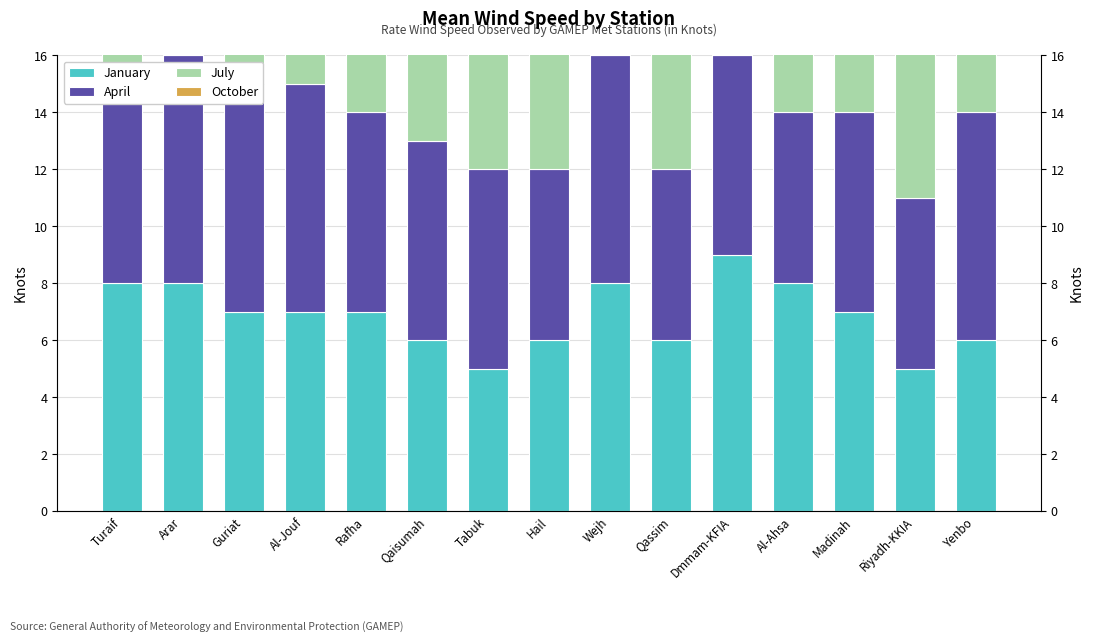

At which label is January closest to 7?

Guriat